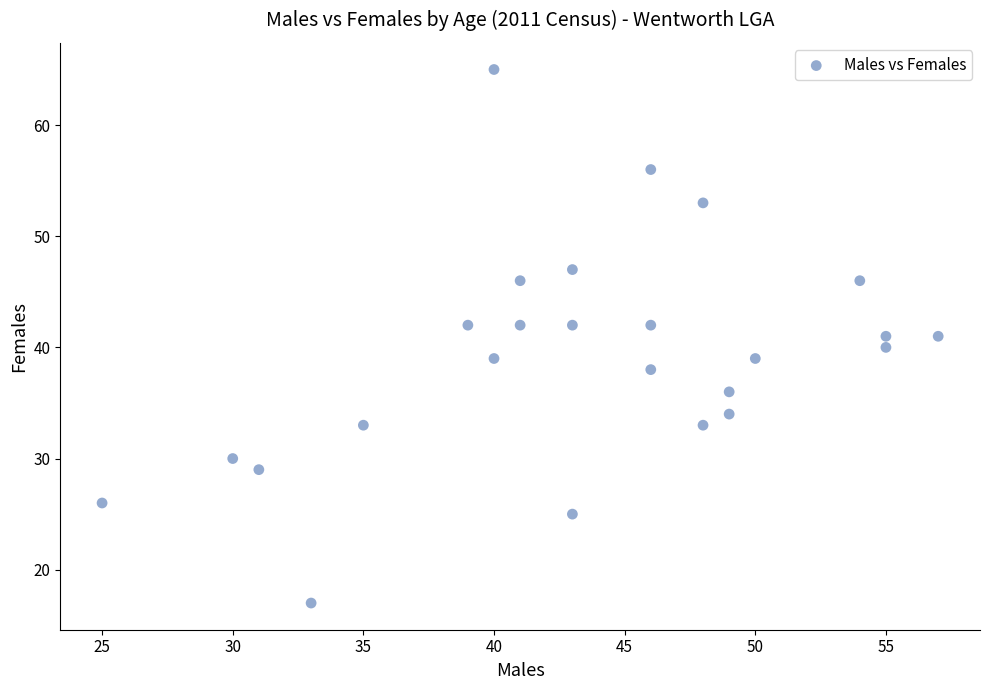

What is the range of Y values (max minus min)?

48